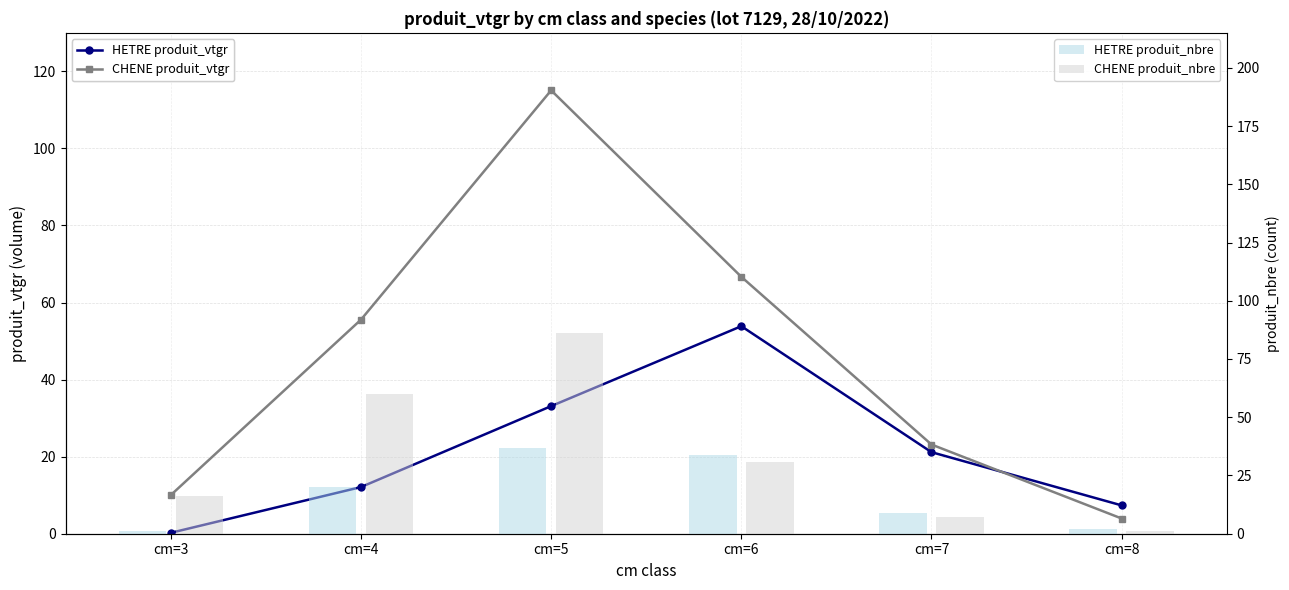

What are all the series names shown in the legend?

HETRE produit_vtgr, CHENE produit_vtgr, HETRE produit_nbre, CHENE produit_nbre